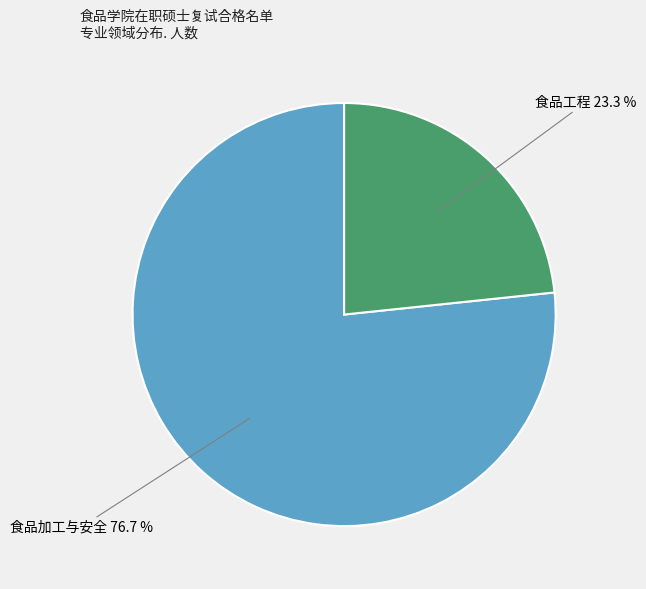

To the nearest percent, what is the difference between the largest and smallest slice percentages?

53%